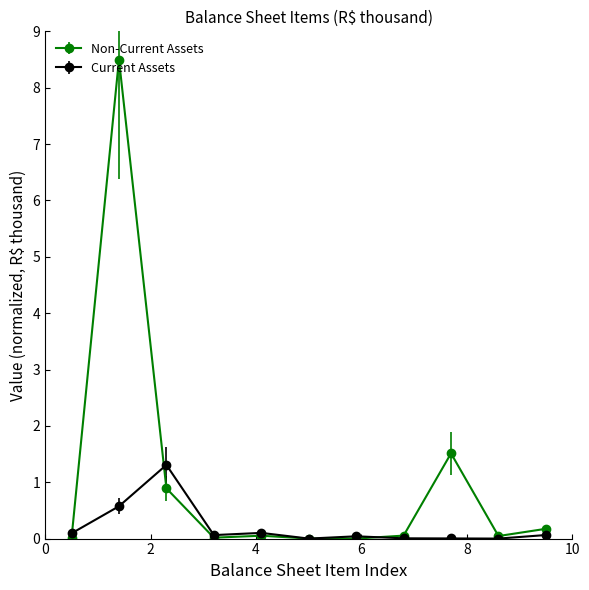

List the series in order of their peak value, lowest first.

Current Assets, Non-Current Assets